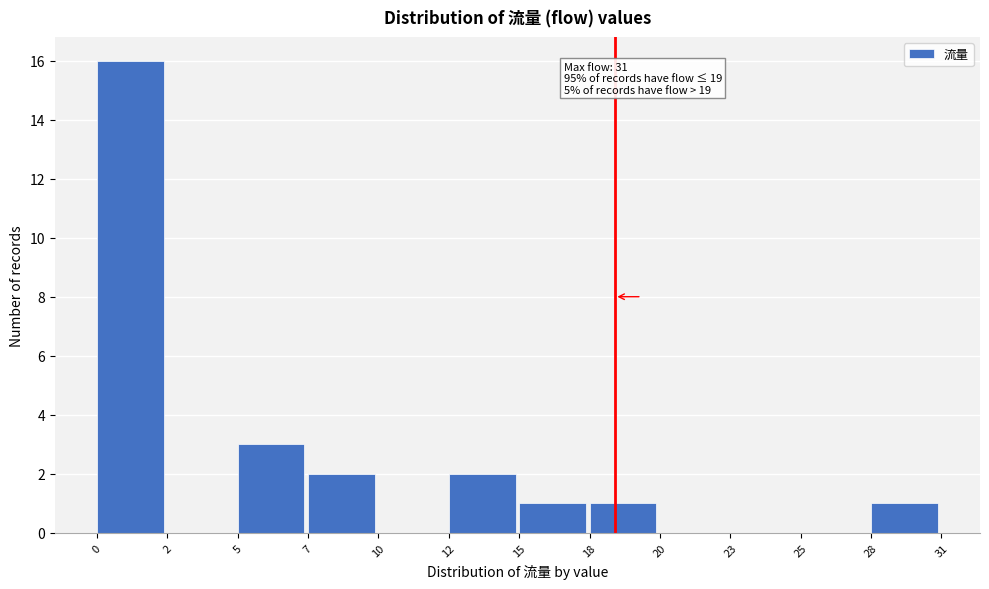

Reading left to right, extract all data points from this chart.

0=16	2=0	5=3	7=2	10=0	12=2	15=1	18=1	20=0	23=0	25=0	28=1